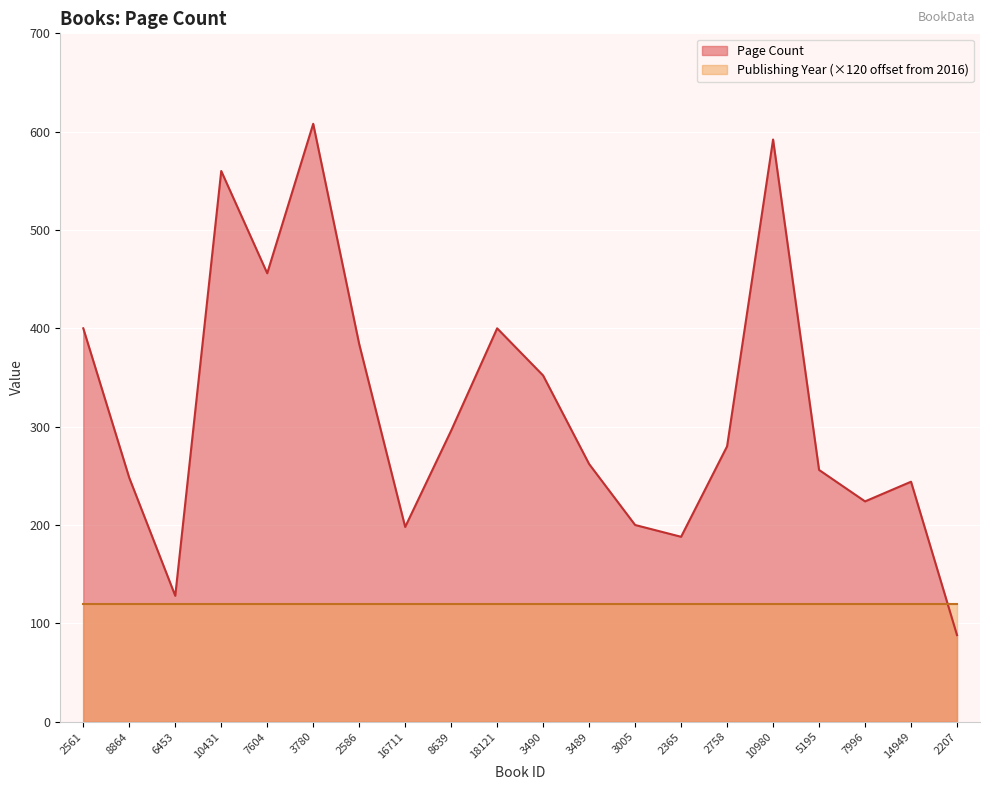

The chart shows a value of 248 at 8864. True or false?

True